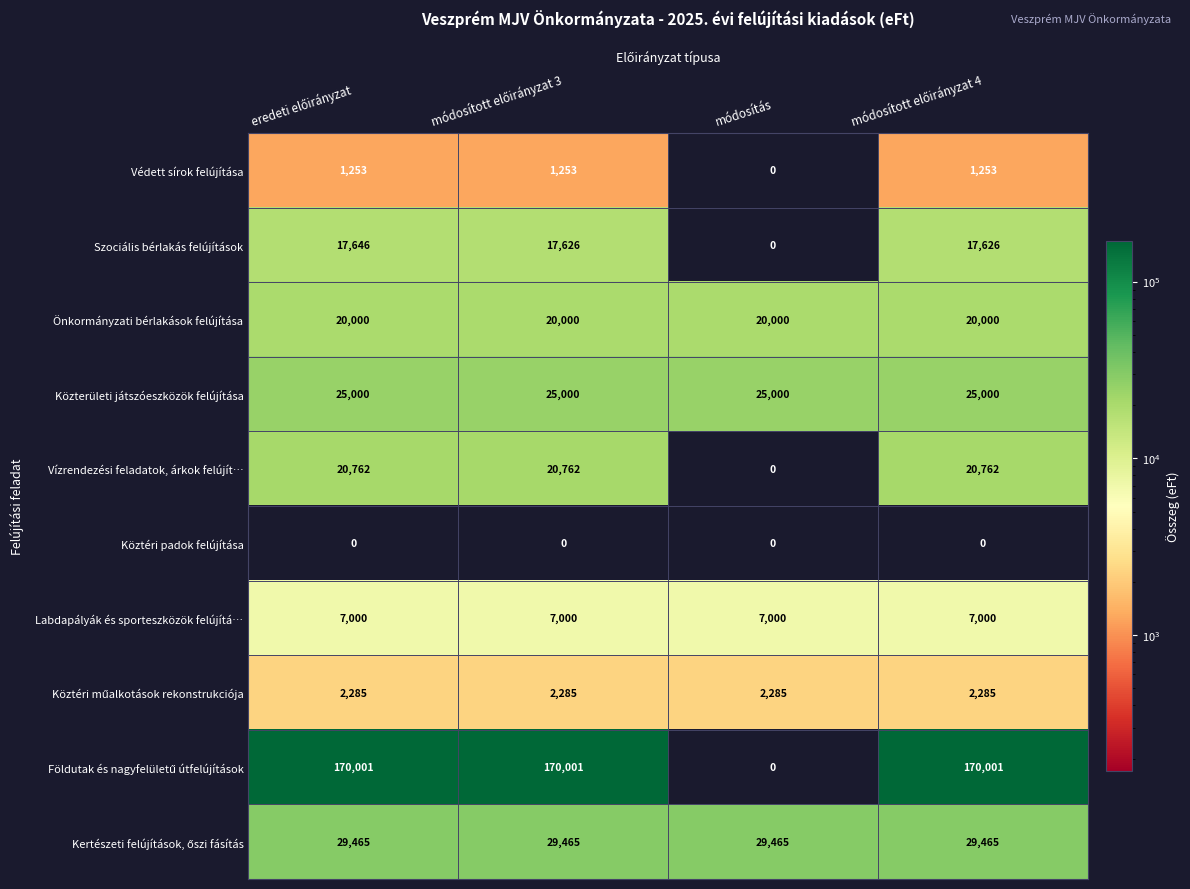

At how many categories does at least one series exceed 105502?

3